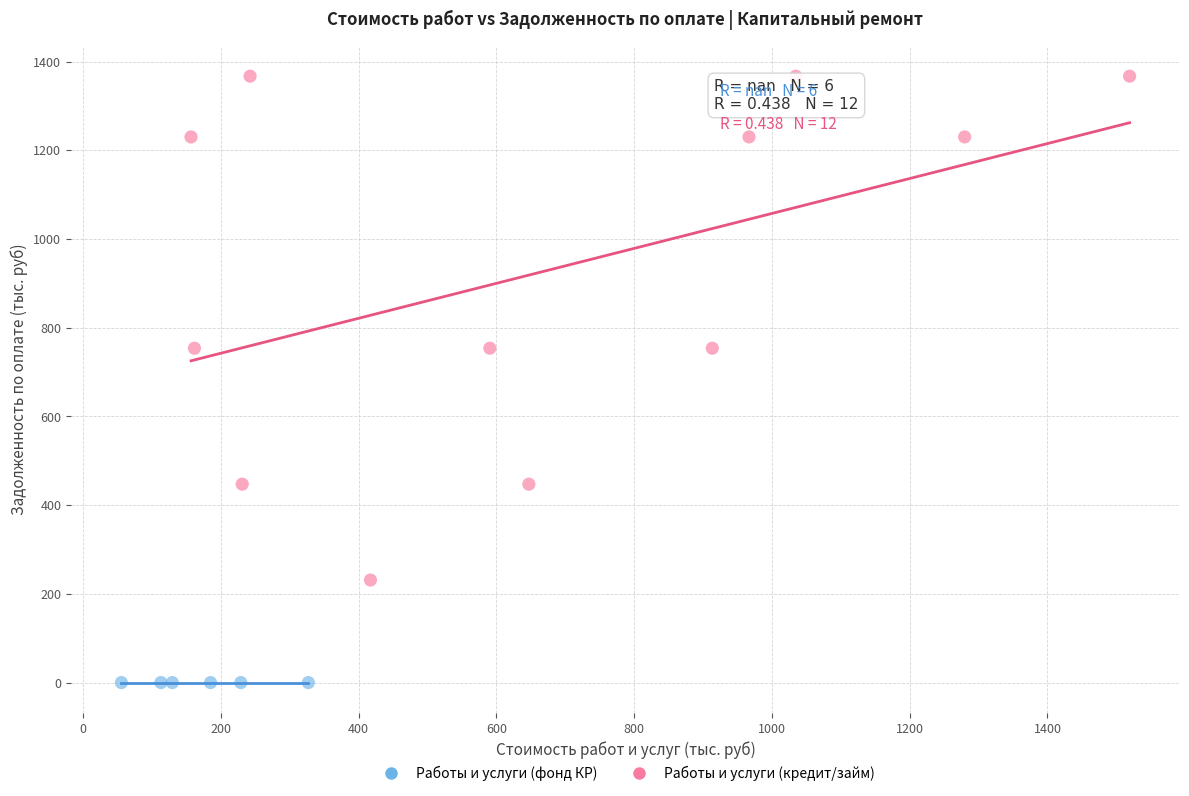

Which series reaches the minimum Y coordinate?

Работы и услуги (фонд КР)